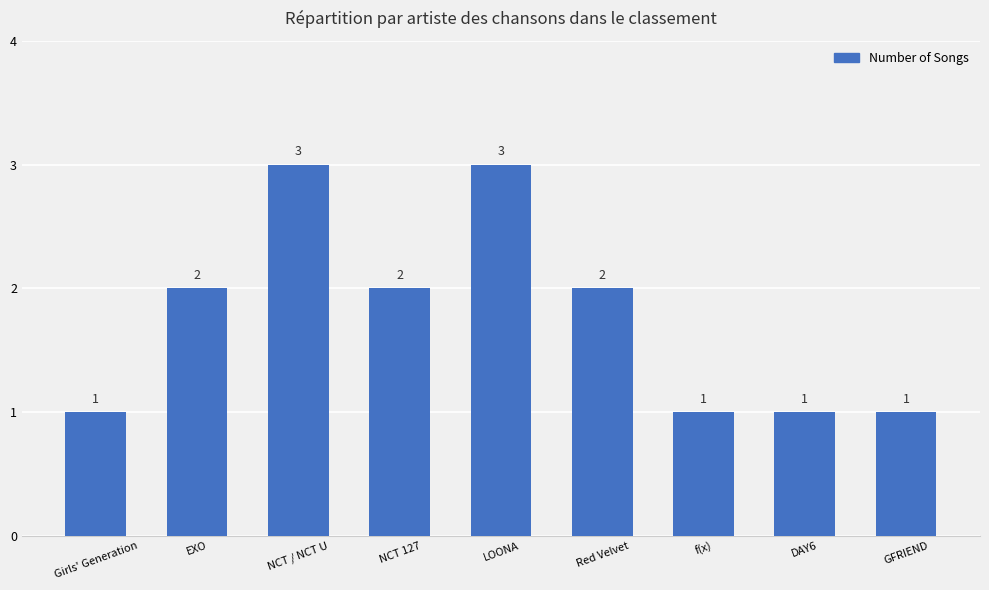

How many values are between 1 and 2?

7